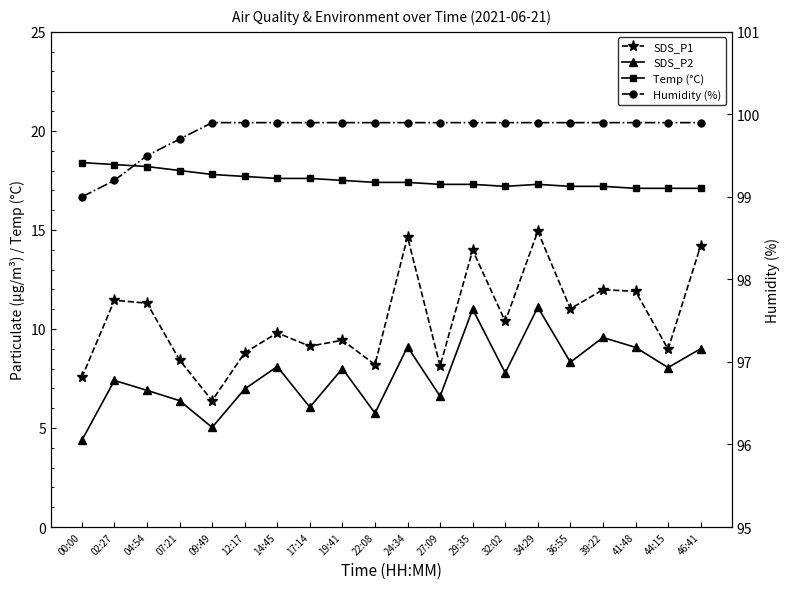

How many categories are shown in the chart?

20